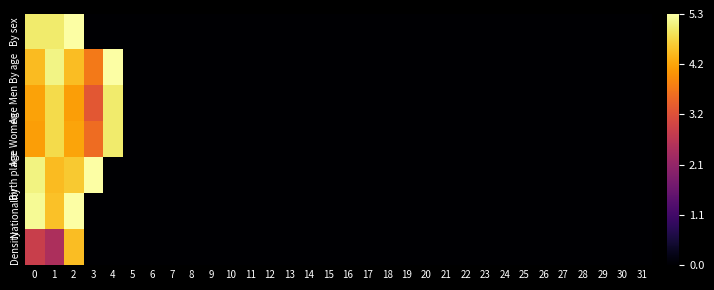

Reading right to left, what are all the values shown in this chart?

By sex: 31=0.0	30=0.0	29=0.0	28=0.0	27=0.0	26=0.0	25=0.0	24=0.0	23=0.0	22=0.0	21=0.0	20=0.0	19=0.0	18=0.0	17=0.0	16=0.0	15=0.0	14=0.0	13=0.0	12=0.0	11=0.0	10=0.0	9=0.0	8=0.0	7=0.0	6=0.0	5=0.0	4=0.0	3=0.0	2=5.3	1=5.0	0=5.0
By age: 31=0.0	30=0.0	29=0.0	28=0.0	27=0.0	26=0.0	25=0.0	24=0.0	23=0.0	22=0.0	21=0.0	20=0.0	19=0.0	18=0.0	17=0.0	16=0.0	15=0.0	14=0.0	13=0.0	12=0.0	11=0.0	10=0.0	9=0.0	8=0.0	7=0.0	6=0.0	5=0.0	4=5.3	3=3.7	2=4.5	1=5.1	0=4.5
Age Men: 31=0.0	30=0.0	29=0.0	28=0.0	27=0.0	26=0.0	25=0.0	24=0.0	23=0.0	22=0.0	21=0.0	20=0.0	19=0.0	18=0.0	17=0.0	16=0.0	15=0.0	14=0.0	13=0.0	12=0.0	11=0.0	10=0.0	9=0.0	8=0.0	7=0.0	6=0.0	5=0.0	4=5.0	3=3.3	2=4.2	1=4.8	0=4.2
Age Women: 31=0.0	30=0.0	29=0.0	28=0.0	27=0.0	26=0.0	25=0.0	24=0.0	23=0.0	22=0.0	21=0.0	20=0.0	19=0.0	18=0.0	17=0.0	16=0.0	15=0.0	14=0.0	13=0.0	12=0.0	11=0.0	10=0.0	9=0.0	8=0.0	7=0.0	6=0.0	5=0.0	4=5.0	3=3.6	2=4.2	1=4.8	0=4.2
Birth place: 31=0.0	30=0.0	29=0.0	28=0.0	27=0.0	26=0.0	25=0.0	24=0.0	23=0.0	22=0.0	21=0.0	20=0.0	19=0.0	18=0.0	17=0.0	16=0.0	15=0.0	14=0.0	13=0.0	12=0.0	11=0.0	10=0.0	9=0.0	8=0.0	7=0.0	6=0.0	5=0.0	4=0.0	3=5.3	2=4.6	1=4.5	0=5.1
Nationality: 31=0.0	30=0.0	29=0.0	28=0.0	27=0.0	26=0.0	25=0.0	24=0.0	23=0.0	22=0.0	21=0.0	20=0.0	19=0.0	18=0.0	17=0.0	16=0.0	15=0.0	14=0.0	13=0.0	12=0.0	11=0.0	10=0.0	9=0.0	8=0.0	7=0.0	6=0.0	5=0.0	4=0.0	3=0.0	2=5.3	1=4.6	0=5.2
Density: 31=0.0	30=0.0	29=0.0	28=0.0	27=0.0	26=0.0	25=0.0	24=0.0	23=0.0	22=0.0	21=0.0	20=0.0	19=0.0	18=0.0	17=0.0	16=0.0	15=0.0	14=0.0	13=0.0	12=0.0	11=0.0	10=0.0	9=0.0	8=0.0	7=0.0	6=0.0	5=0.0	4=0.0	3=0.0	2=4.5	1=2.5	0=2.8